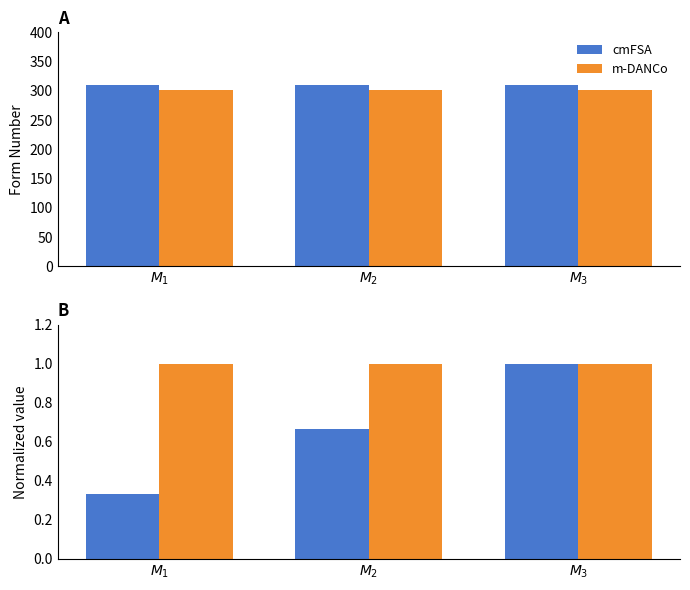

How many categories are shown in the chart?

3